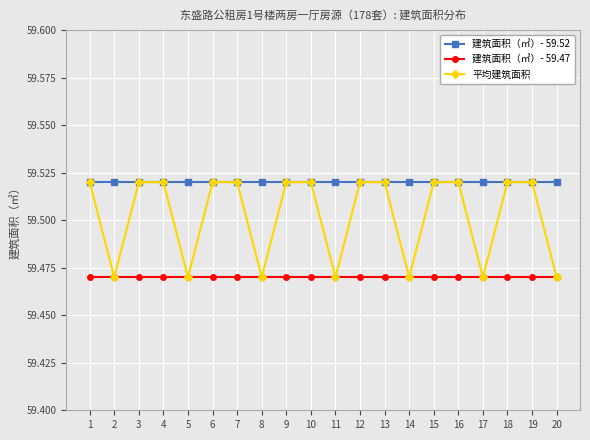

Rank the series by their average value, from highest to lowest.

建筑面积（㎡）- 59.52, 平均建筑面积, 建筑面积（㎡）- 59.47